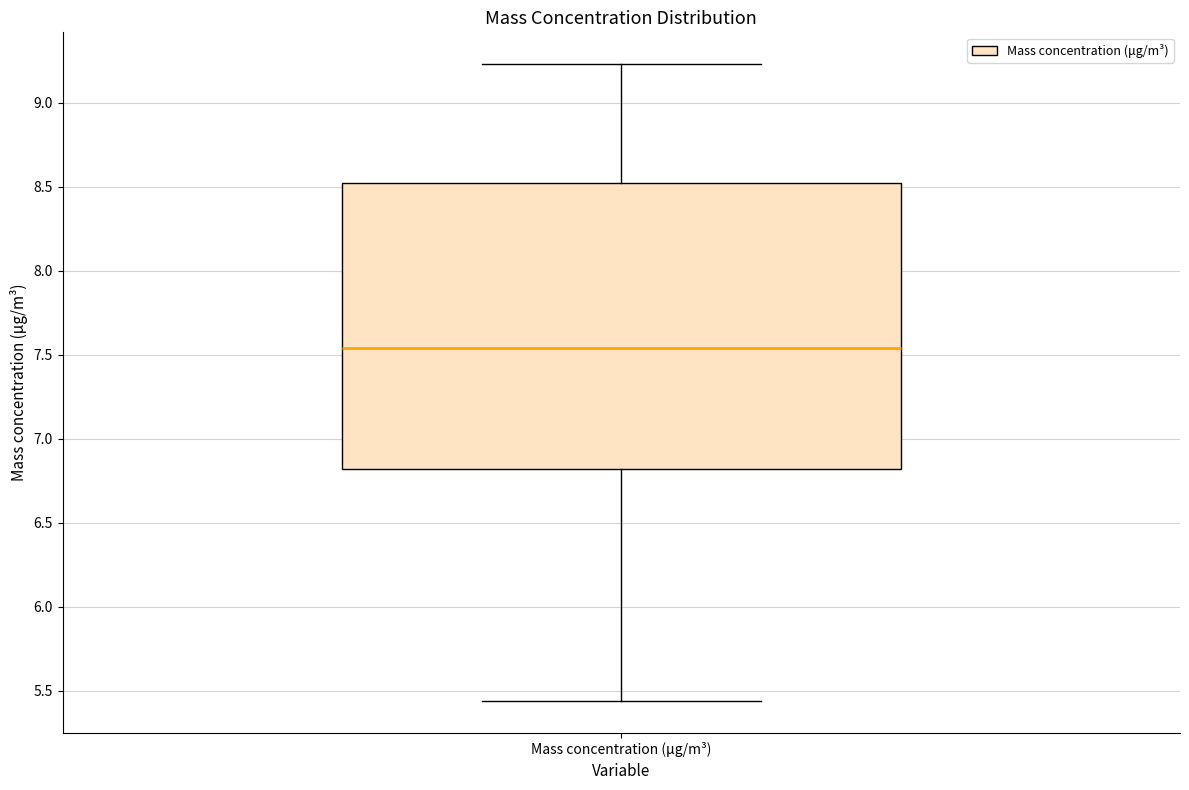

Read this box plot against the y-axis: the position of the median line, the range covered by the box, and the ends of both whiskers. The values are not printed on the chart, so give them approximately, as read against the axis.

median 7.55, box 6.80 to 8.50, whiskers 5.45 to 9.25